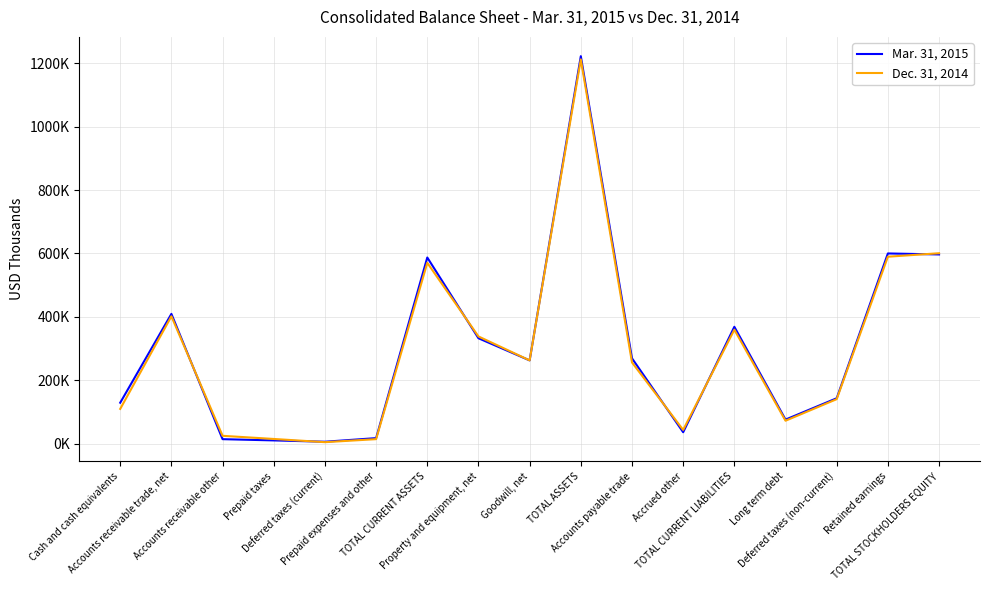

What is the sum of all Mar. 31, 2015 values?

5083010